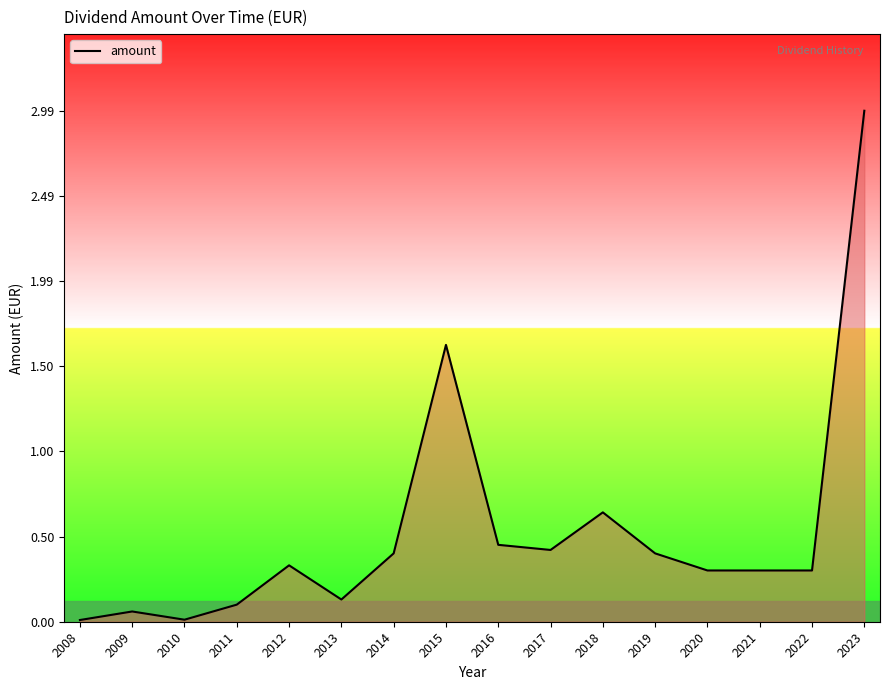

What is the maximum value shown in the chart?

3.0